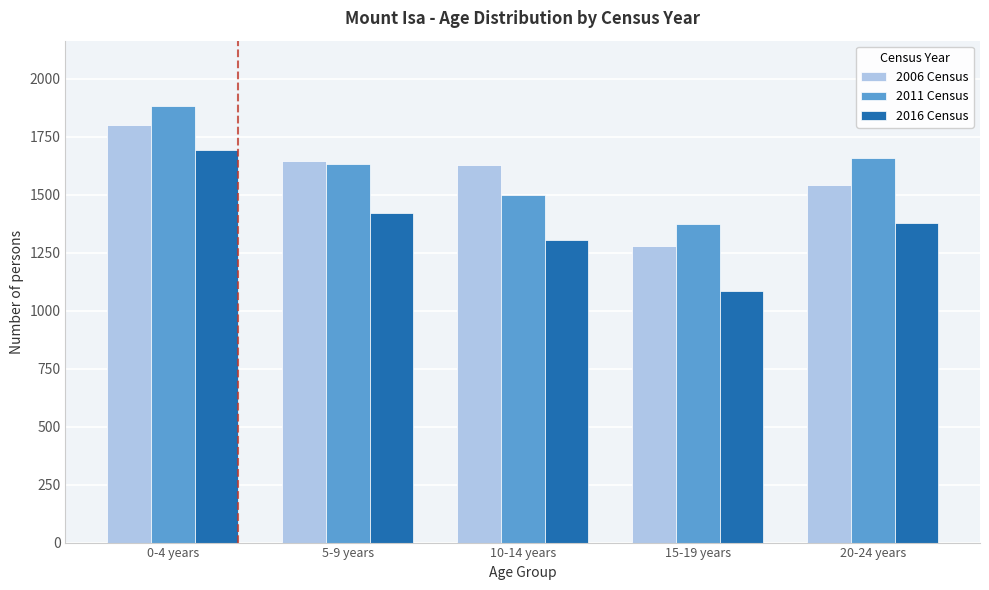

Reading right to left, list all the values displayed in this chart.

2006 Census: 1544	1281	1629	1644	1799
2011 Census: 1657	1374	1498	1633	1882
2016 Census: 1376	1085	1306	1422	1695